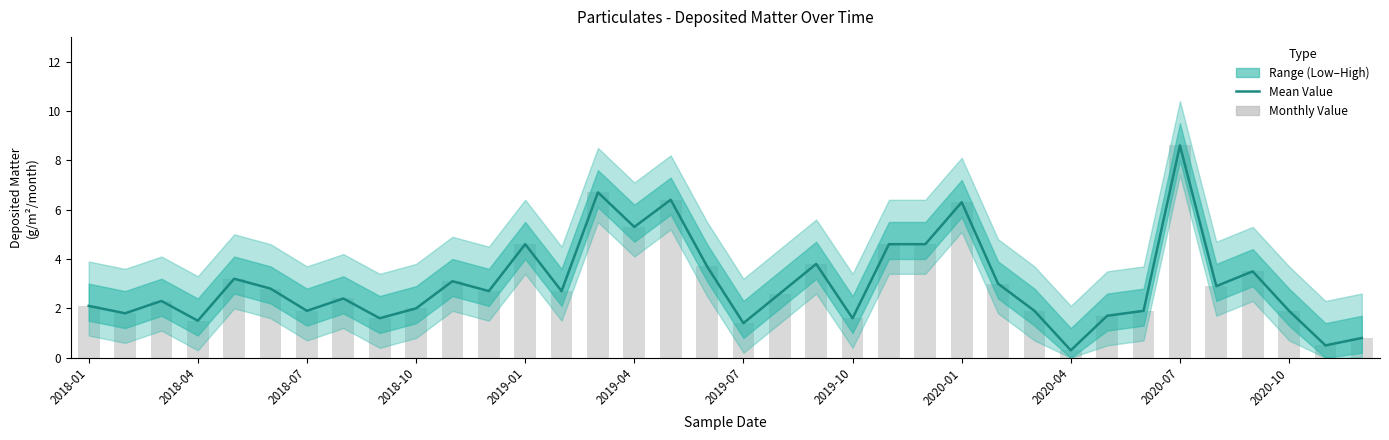

How many groups of bars are there?

36